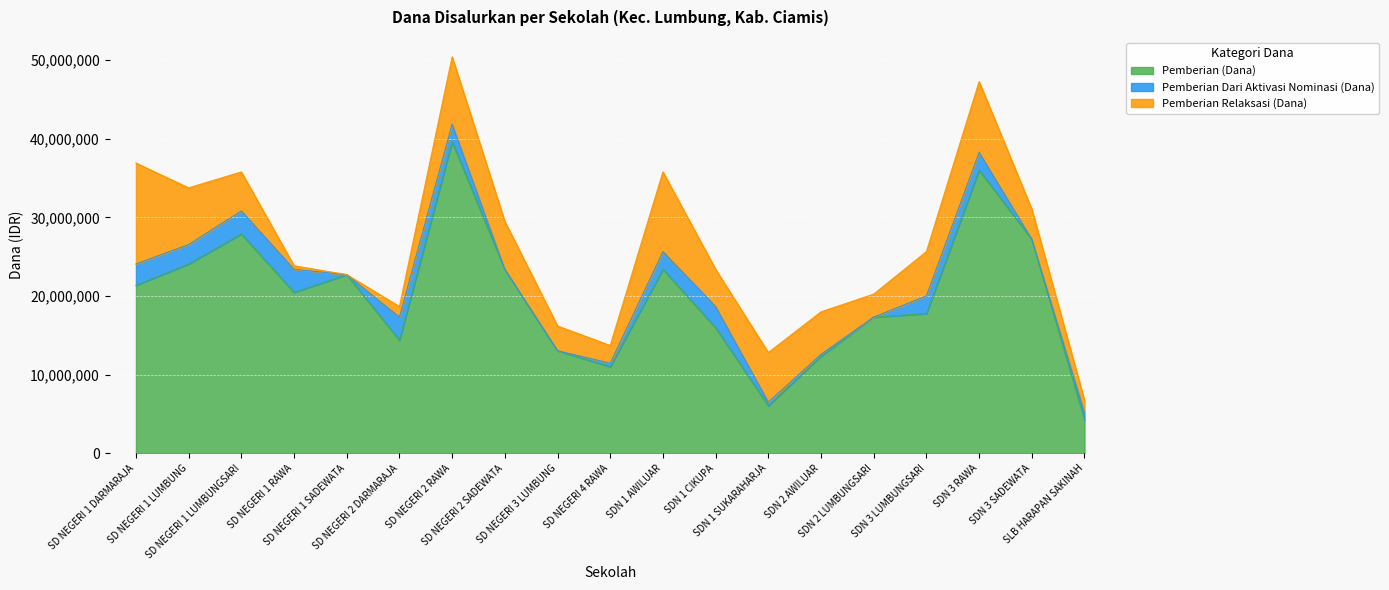

Which label corresponds to the largest value in the chart?

SD NEGERI 2 RAWA